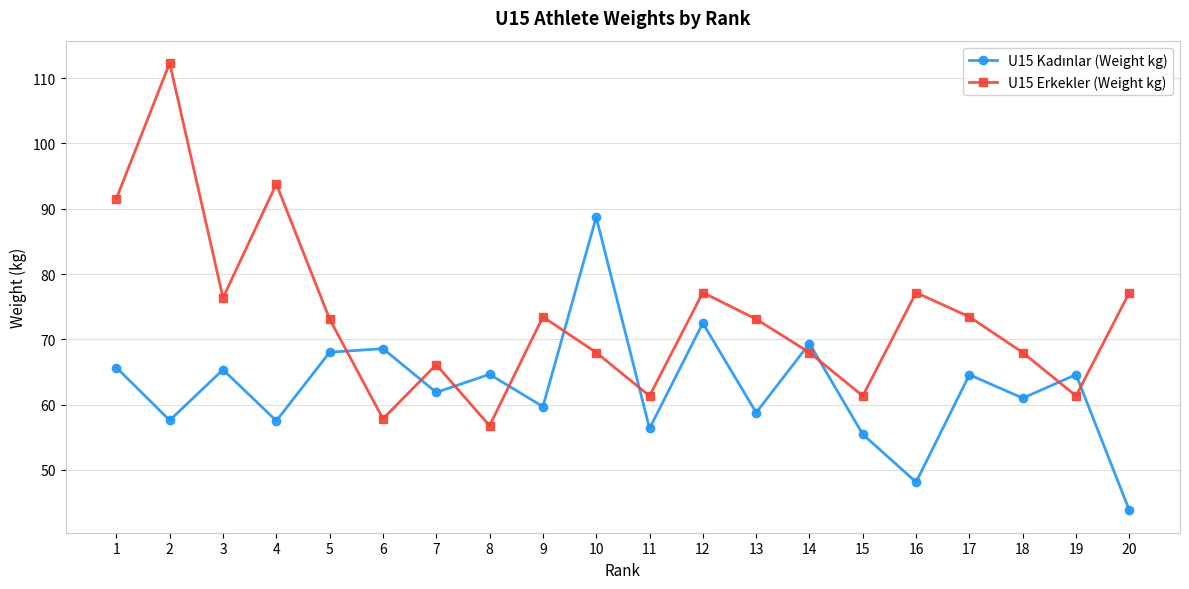

Which series has the largest total across all categories?

U15 Erkekler (Weight kg)